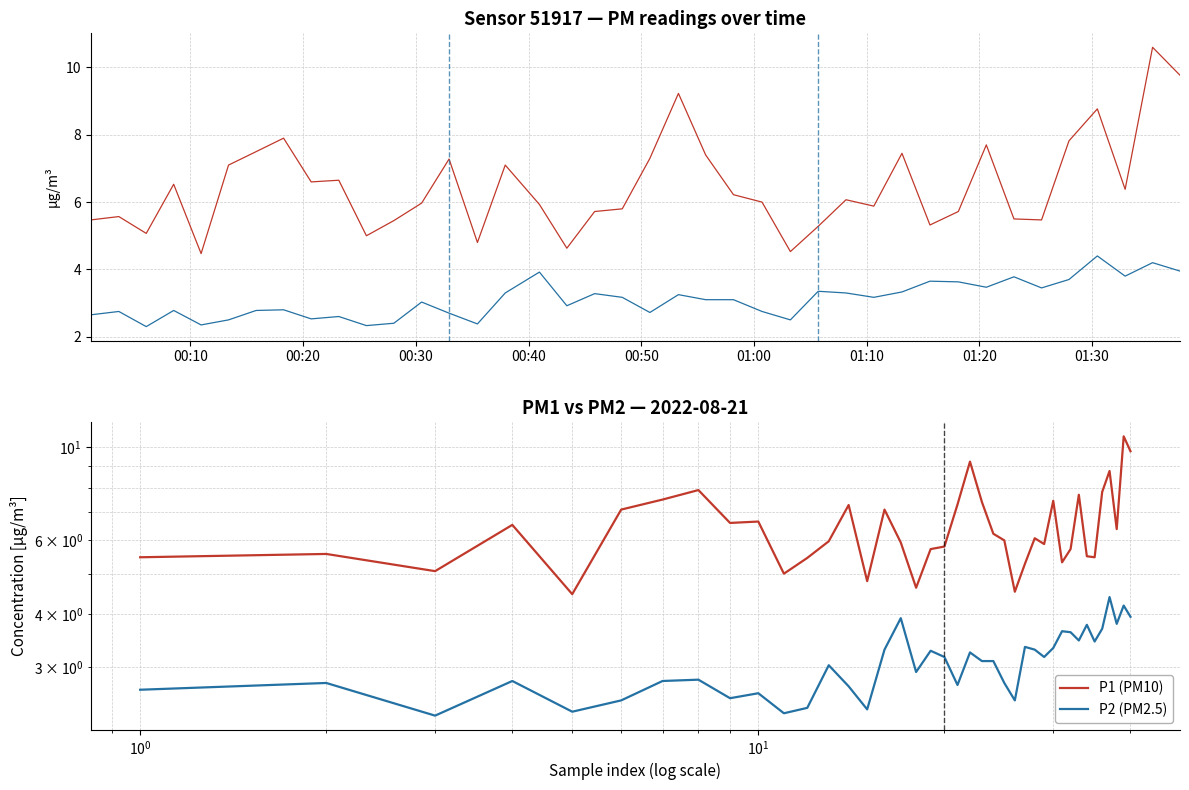

How many data points does each series have?

40